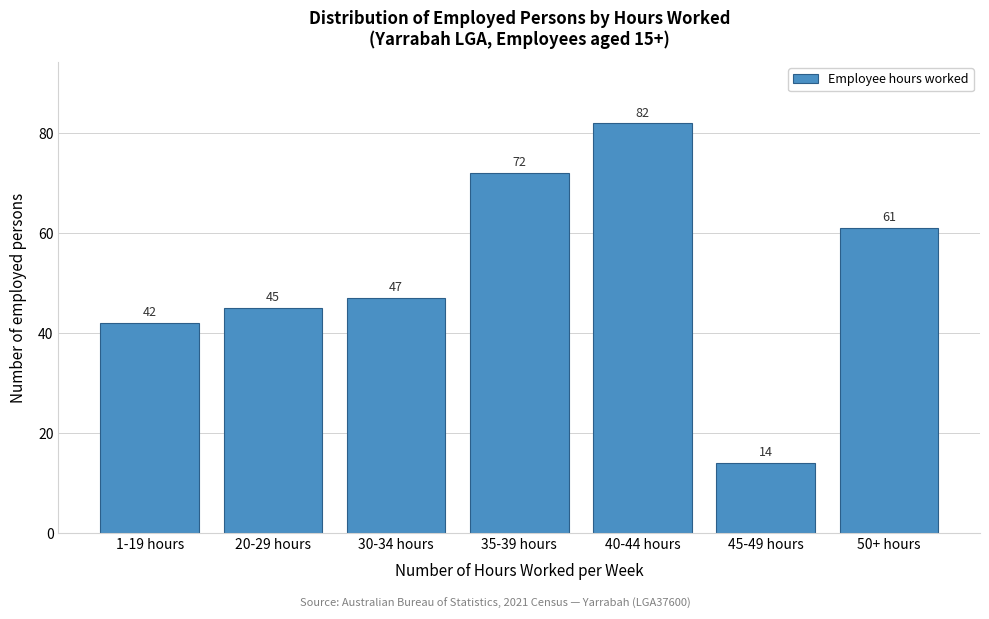

Reading right to left, extract all data points from this chart.

61	14	82	72	47	45	42